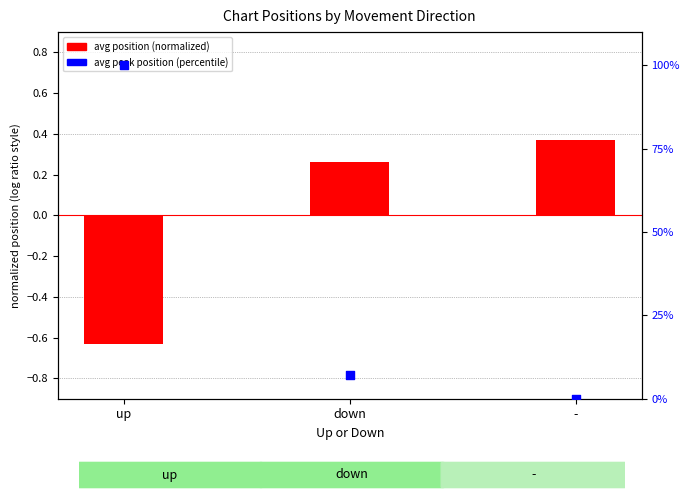

What are all the series names shown in the legend?

avg position (normalized), avg peak position (percentile)